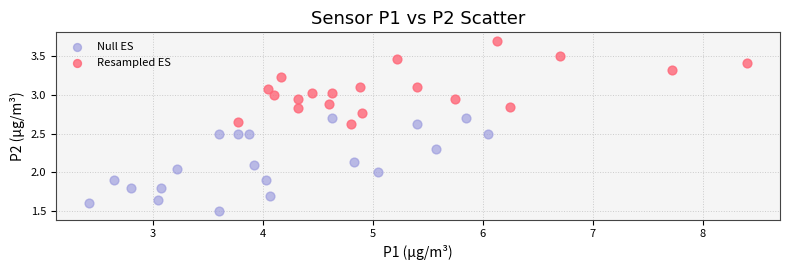

Which series contains the lowest Y value?

Null ES